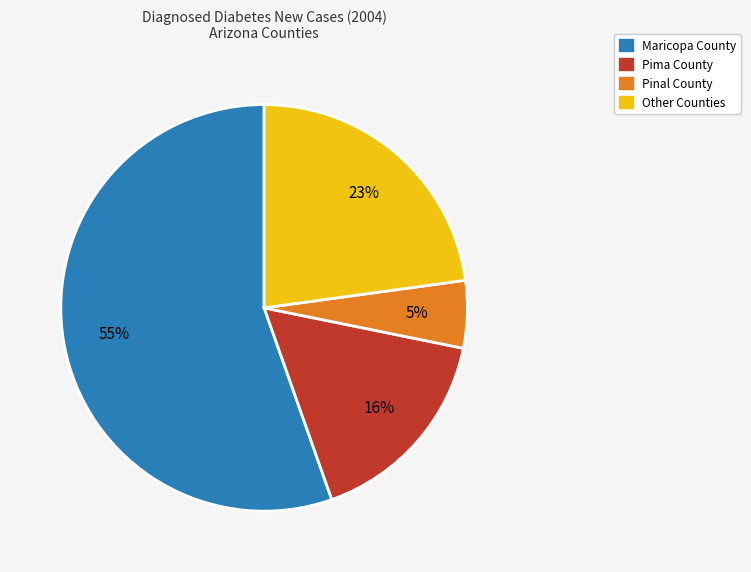

Count the number of slices in the pie.

4